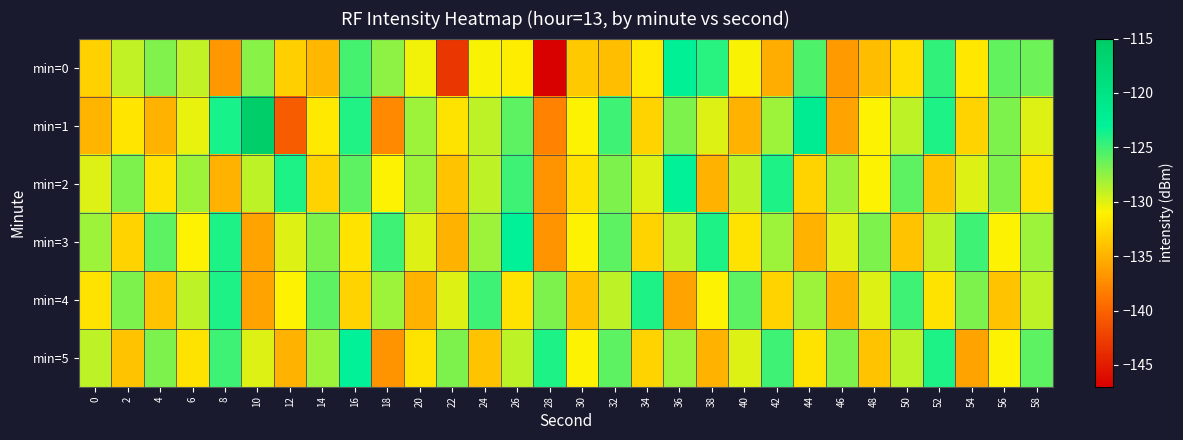

Reading left to right, what are all the values shown in this chart?

min=0: 0=-133.0	2=-129.1	4=-127.1	6=-129.0	8=-136.7	10=-127.4	12=-133.2	14=-134.7	16=-125.2	18=-127.4	20=-130.5	22=-143.2	24=-130.8	26=-131.3	28=-146.8	30=-133.6	32=-134.2	34=-131.5	36=-122.7	38=-124.3	40=-130.8	42=-135.3	44=-125.4	46=-136.4	48=-134.3	50=-132.1	52=-124.5	54=-131.7	56=-126.1	58=-126.5
min=1: 0=-134.8	2=-131.8	4=-135.0	6=-130.3	8=-123.8	10=-115.6	12=-140.5	14=-131.5	16=-124.1	18=-137.6	20=-128.0	22=-132.0	24=-129.0	26=-126.0	28=-138.0	30=-131.0	32=-125.0	34=-133.0	36=-127.0	38=-130.0	40=-135.0	42=-128.0	44=-122.0	46=-136.0	48=-131.0	50=-129.0	52=-124.0	54=-133.0	56=-127.0	58=-130.0
min=2: 0=-130.0	2=-127.0	4=-132.0	6=-128.0	8=-135.0	10=-129.0	12=-124.0	14=-133.0	16=-126.0	18=-131.0	20=-128.0	22=-134.0	24=-129.0	26=-125.0	28=-137.0	30=-132.0	32=-127.0	34=-130.0	36=-123.0	38=-135.0	40=-129.0	42=-124.0	44=-133.0	46=-128.0	48=-131.0	50=-126.0	52=-134.0	54=-130.0	56=-127.0	58=-132.0
min=3: 0=-128.0	2=-133.0	4=-126.0	6=-131.0	8=-124.0	10=-136.0	12=-130.0	14=-127.0	16=-132.0	18=-125.0	20=-130.0	22=-135.0	24=-128.0	26=-123.0	28=-137.0	30=-131.0	32=-126.0	34=-133.0	36=-129.0	38=-124.0	40=-132.0	42=-128.0	44=-135.0	46=-130.0	48=-127.0	50=-134.0	52=-129.0	54=-125.0	56=-131.0	58=-128.0
min=4: 0=-132.0	2=-127.0	4=-134.0	6=-129.0	8=-124.0	10=-136.0	12=-131.0	14=-126.0	16=-133.0	18=-128.0	20=-135.0	22=-130.0	24=-125.0	26=-132.0	28=-127.0	30=-134.0	32=-129.0	34=-124.0	36=-136.0	38=-131.0	40=-126.0	42=-133.0	44=-128.0	46=-135.0	48=-130.0	50=-125.0	52=-132.0	54=-127.0	56=-134.0	58=-129.0
min=5: 0=-129.0	2=-134.0	4=-127.0	6=-132.0	8=-125.0	10=-130.0	12=-135.0	14=-128.0	16=-123.0	18=-137.0	20=-132.0	22=-127.0	24=-134.0	26=-129.0	28=-124.0	30=-131.0	32=-126.0	34=-133.0	36=-128.0	38=-135.0	40=-130.0	42=-125.0	44=-132.0	46=-127.0	48=-134.0	50=-129.0	52=-124.0	54=-136.0	56=-131.0	58=-126.0